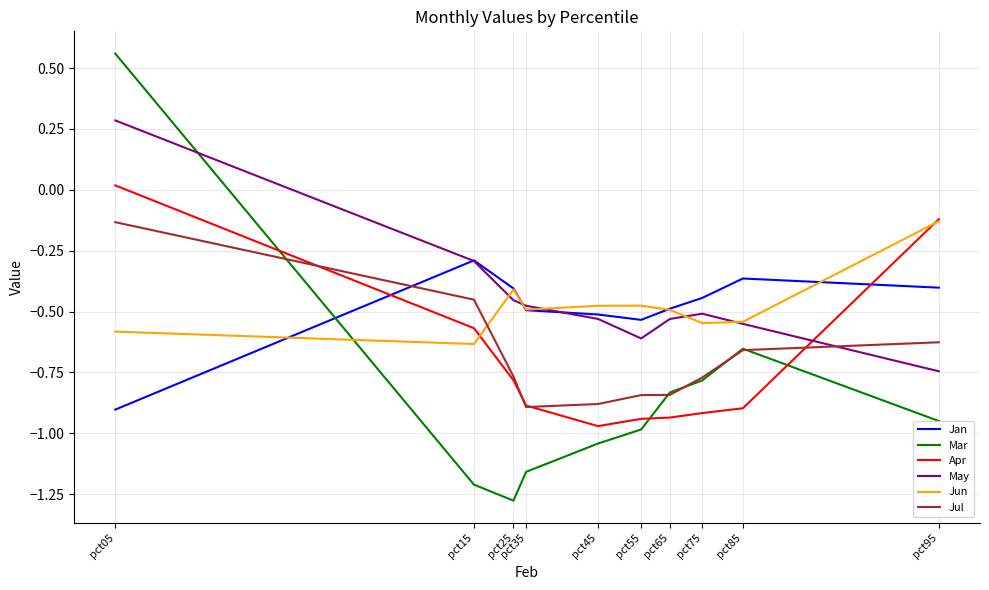

What is the sum of the Jul values at pct65 and pct95?

-1.5